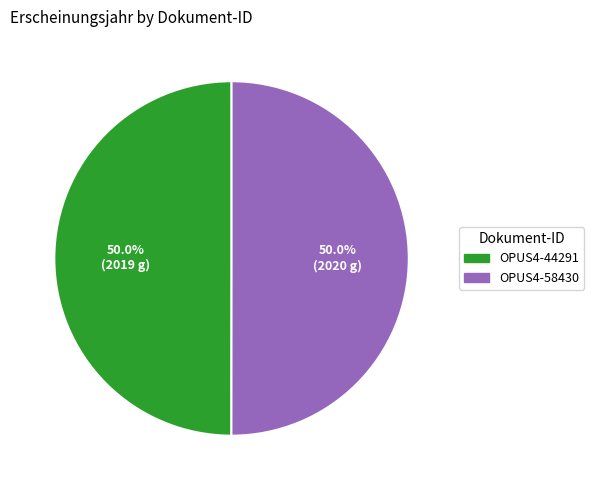

To the nearest percent, what is the combined percentage of OPUS4-44291 and OPUS4-58430?

100%